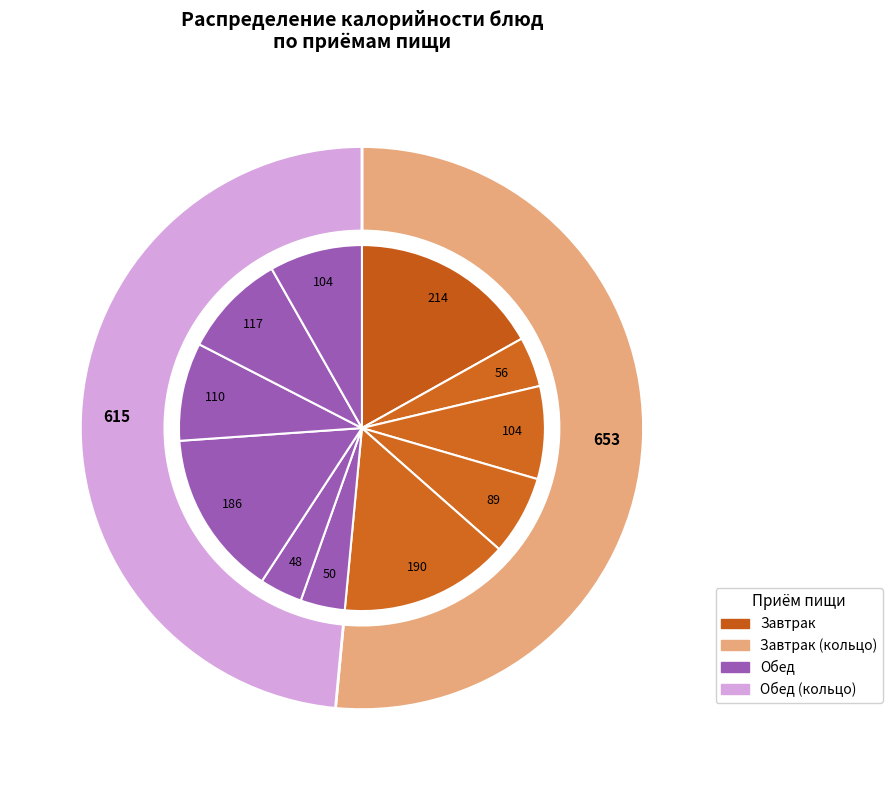

Is it true that Компот is 1% of the pie?

False